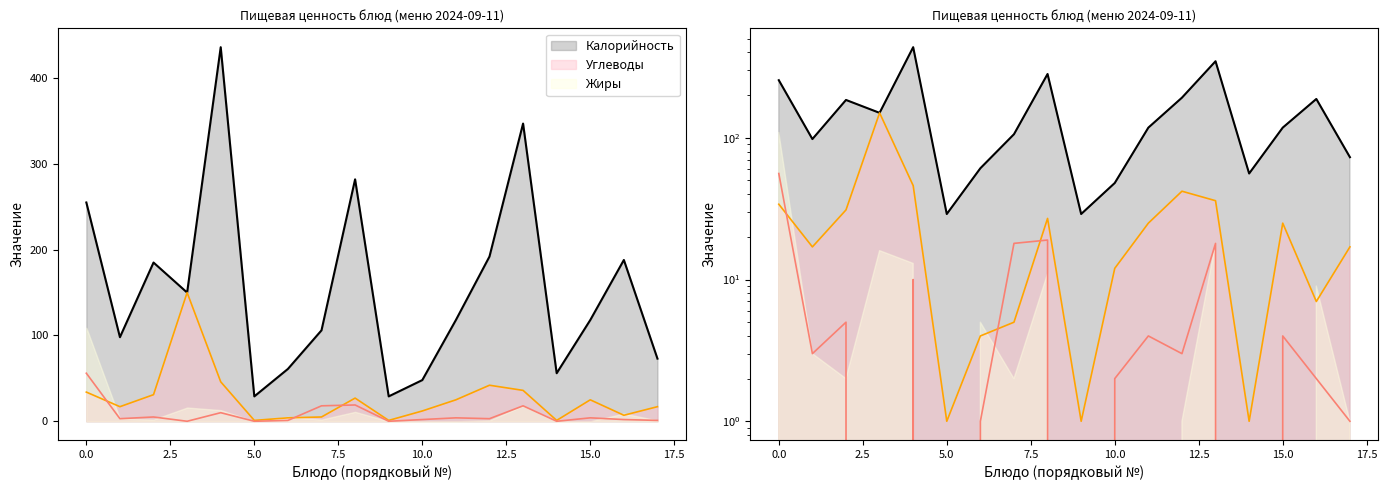

True or false: Белки (линия) and Калорийность (линия) intersect in this chart.

False